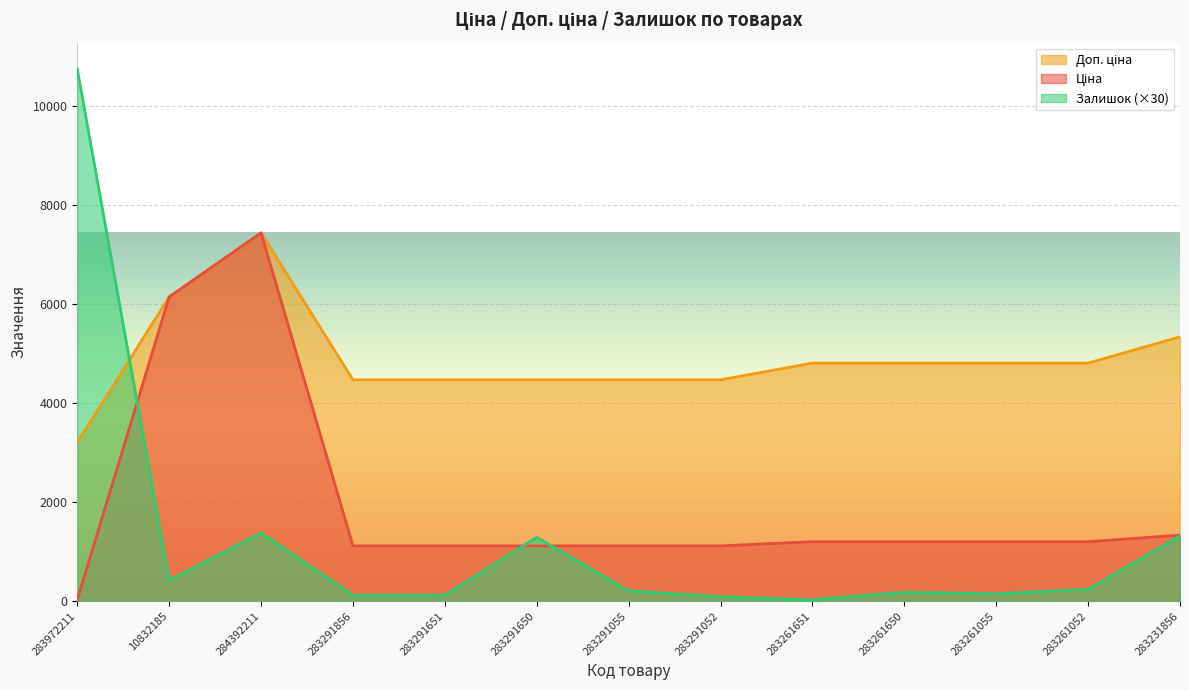

What value does the Доп. ціна series have at 283972211?

3205.0